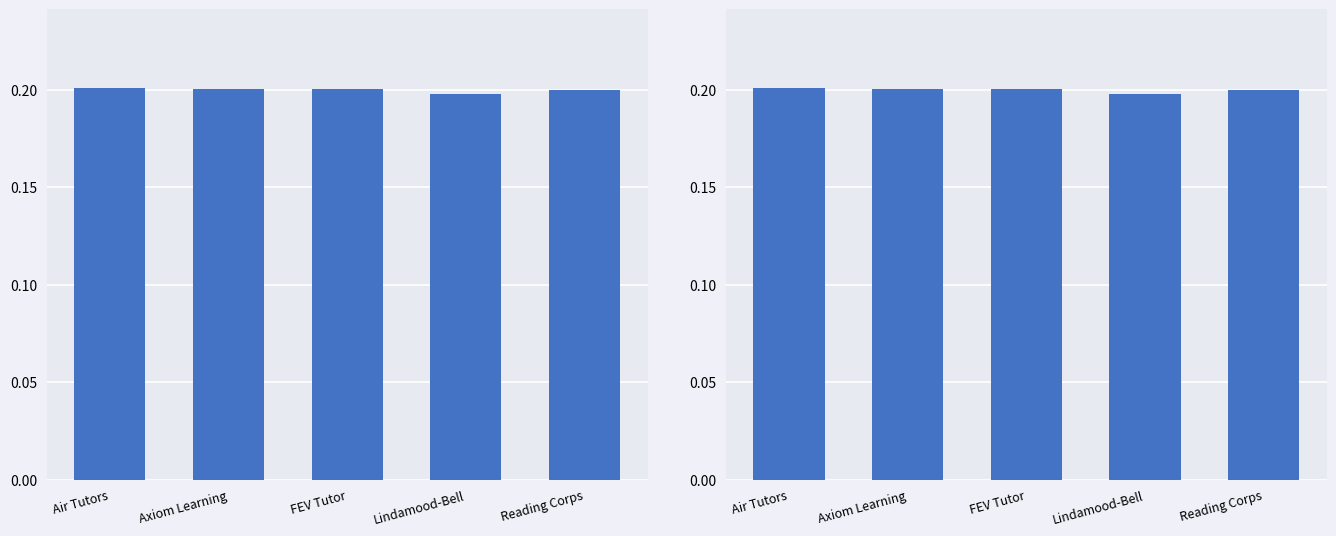

Reading right to left, what are all the values shown in this chart?

Reading Corps=0.2	Lindamood-Bell=0.2	FEV Tutor=0.2	Axiom Learning=0.2	Air Tutors=0.2